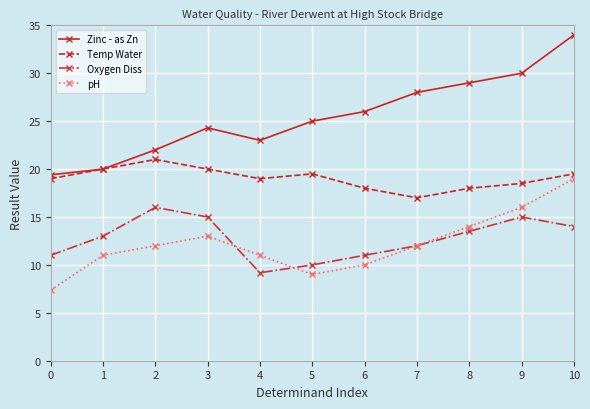

What are all the series names shown in the legend?

Zinc - as Zn, Temp Water, Oxygen Diss, pH